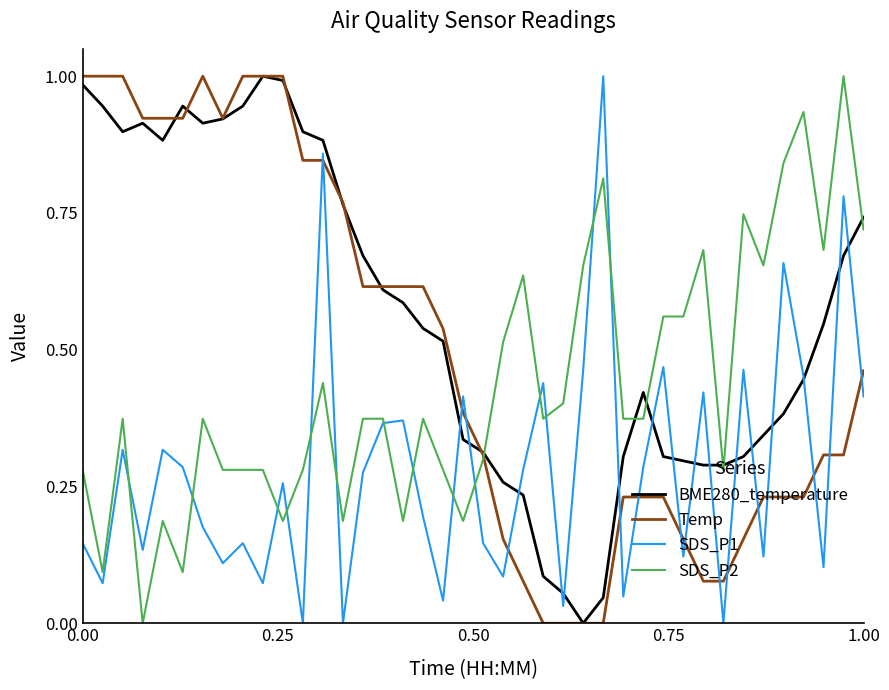

Which series has the largest total across all categories?

BME280_temperature